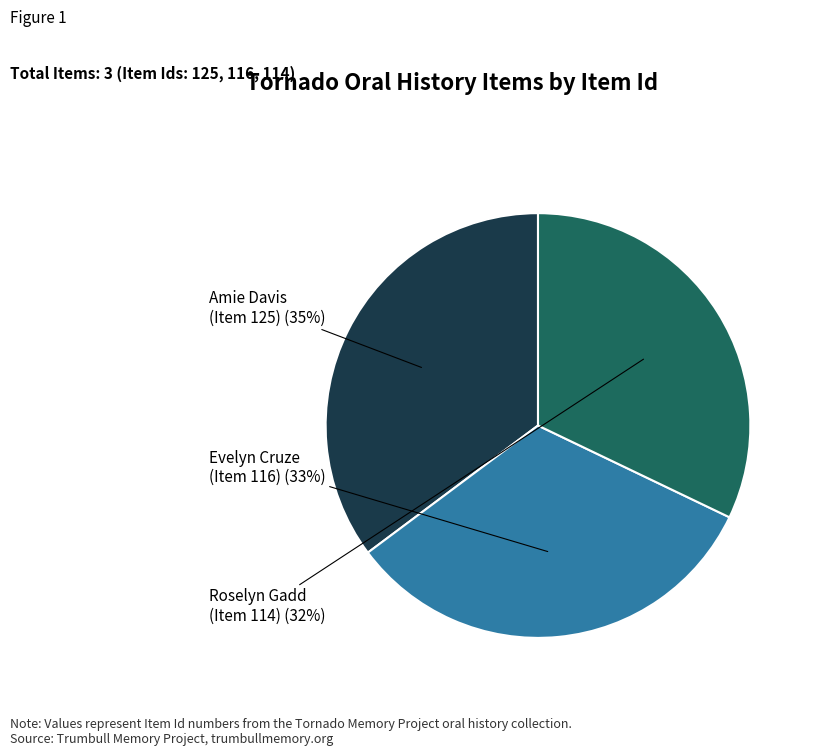

Is the sum of Amie Davis (Item 125) and Roselyn Gadd (Item 114) greater than half?

Yes